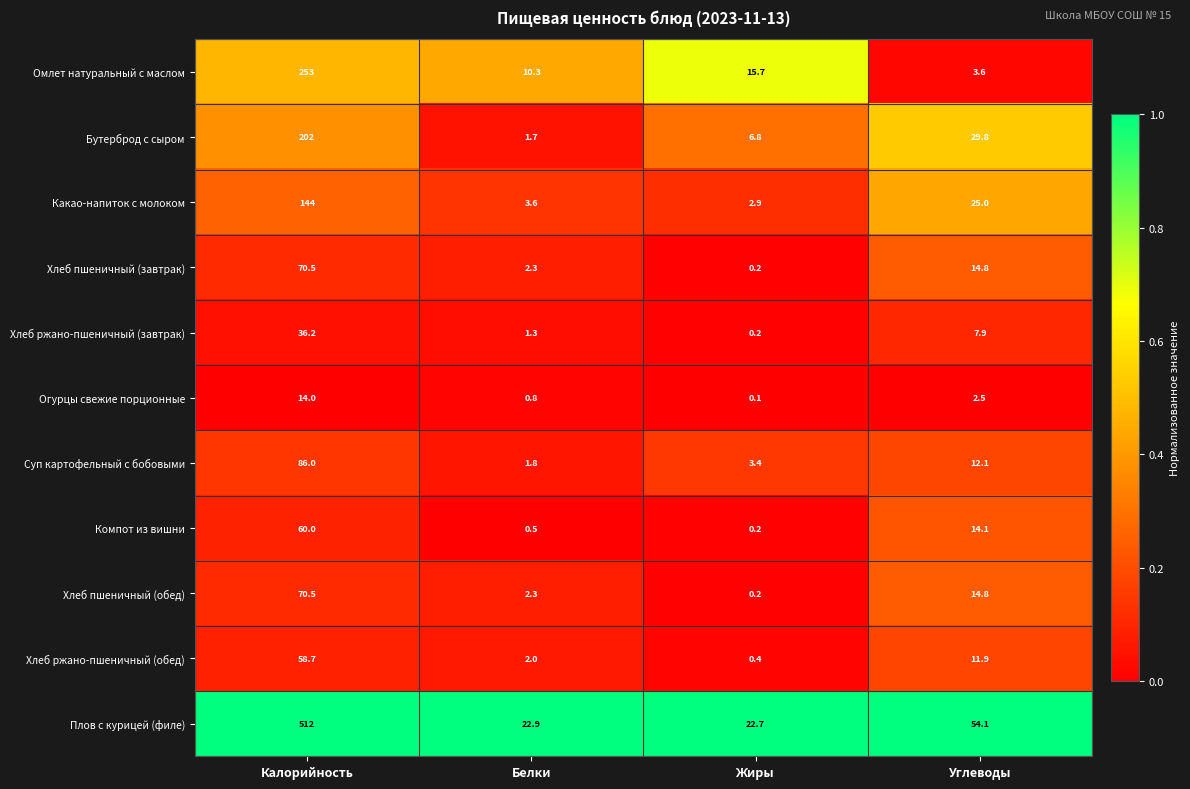

What is the maximum value for Огурцы свежие порционные?

14.0